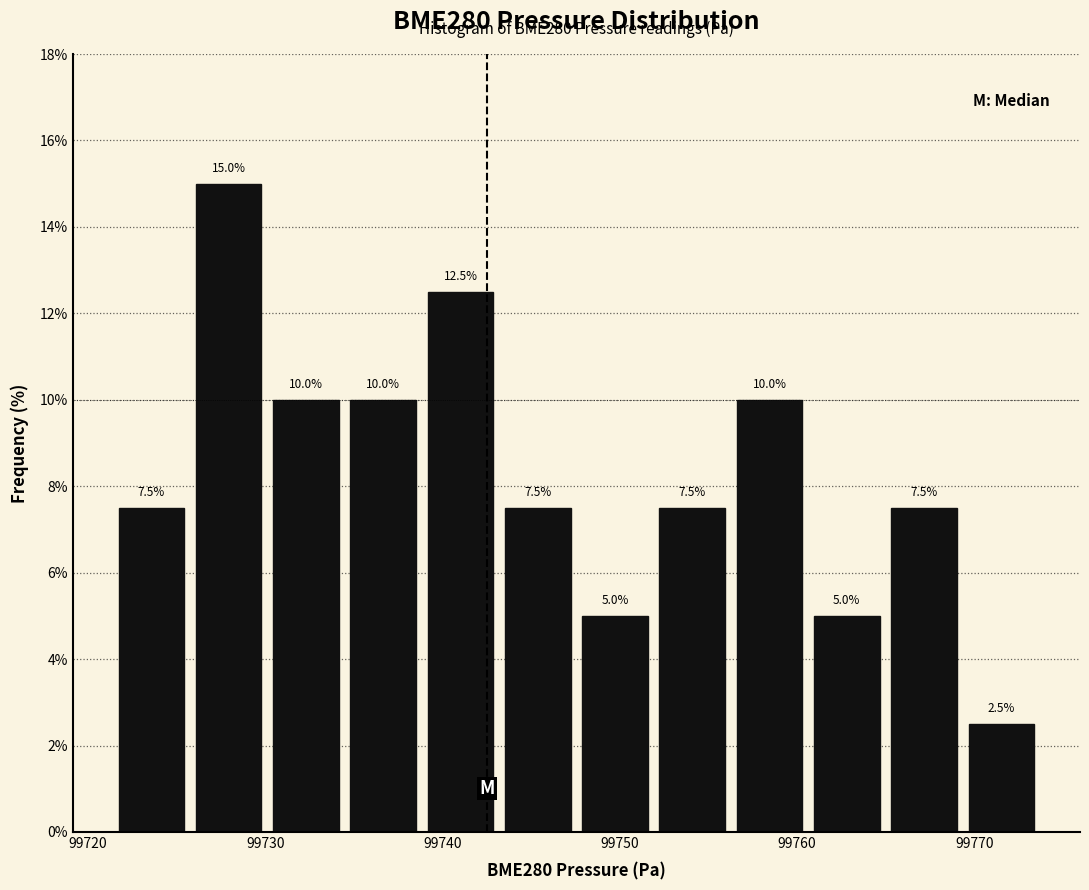

Reading left to right, transcribe this chart: for each bar, give the range it covers on the x-axis and its height. The bar edges are not printed on the chart, so give them approximately, as read against the axis.

99721 to 99726: 7.5
99726 to 99730: 15.0
99730 to 99734: 10.0
99734 to 99739: 10.0
99739 to 99743: 12.5
99743 to 99748: 7.5
99748 to 99752: 5.0
99752 to 99756: 7.5
99756 to 99761: 10.0
99761 to 99765: 5.0
99765 to 99769: 7.5
99769 to 99774: 2.5